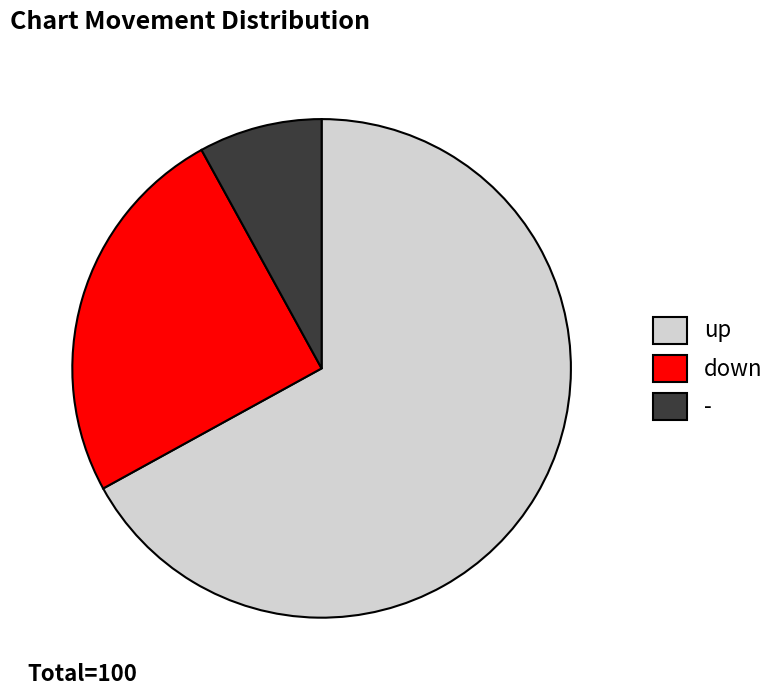

Rank the categories by value from highest to lowest.

up, down, -